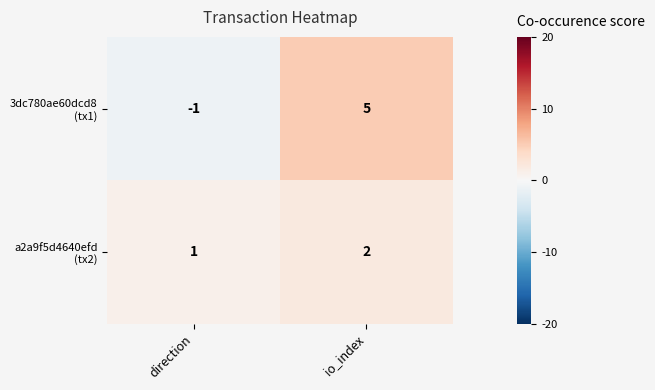

What is the difference between the highest and lowest values at io_index?

3